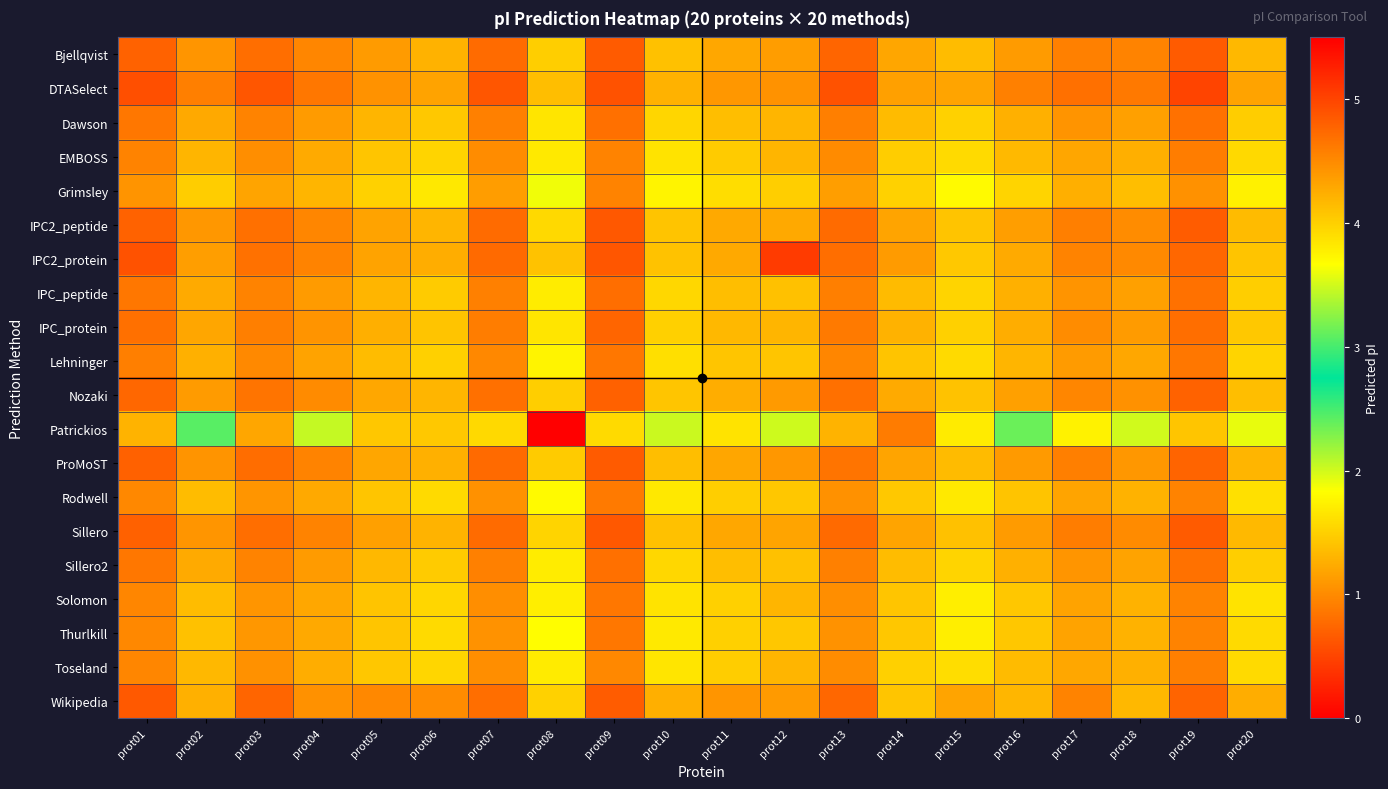

At which category is the sum across all series the highest?

prot09